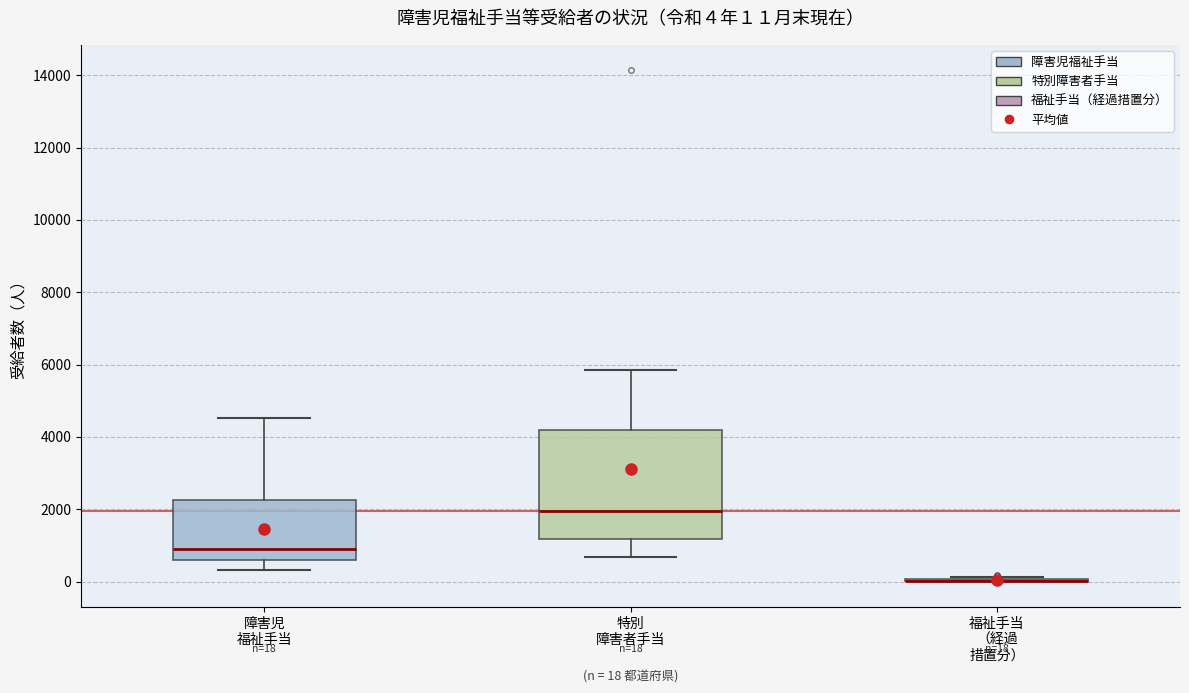

Comparing the boxes themselves (not the whiskers), which one is the tallest?

特別 障害者手当